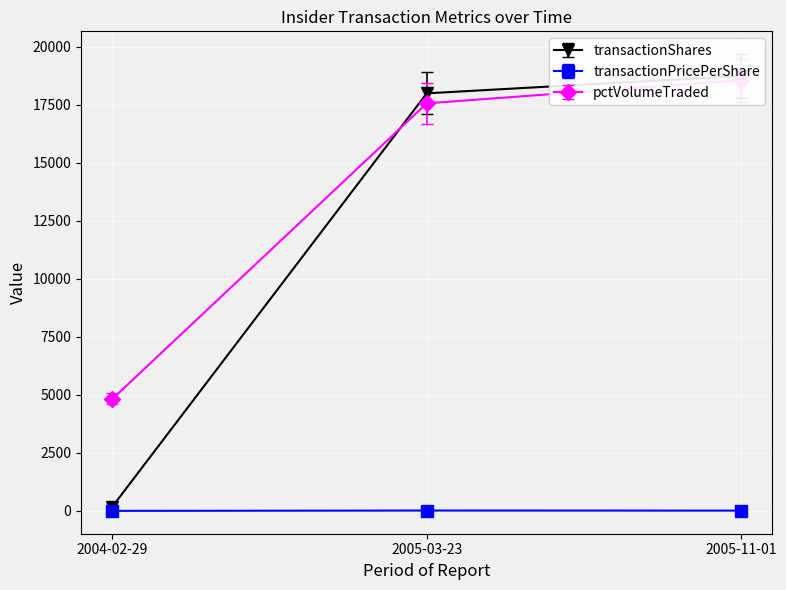

What is the highest value of the pctVolumeTraded series?

18569.0